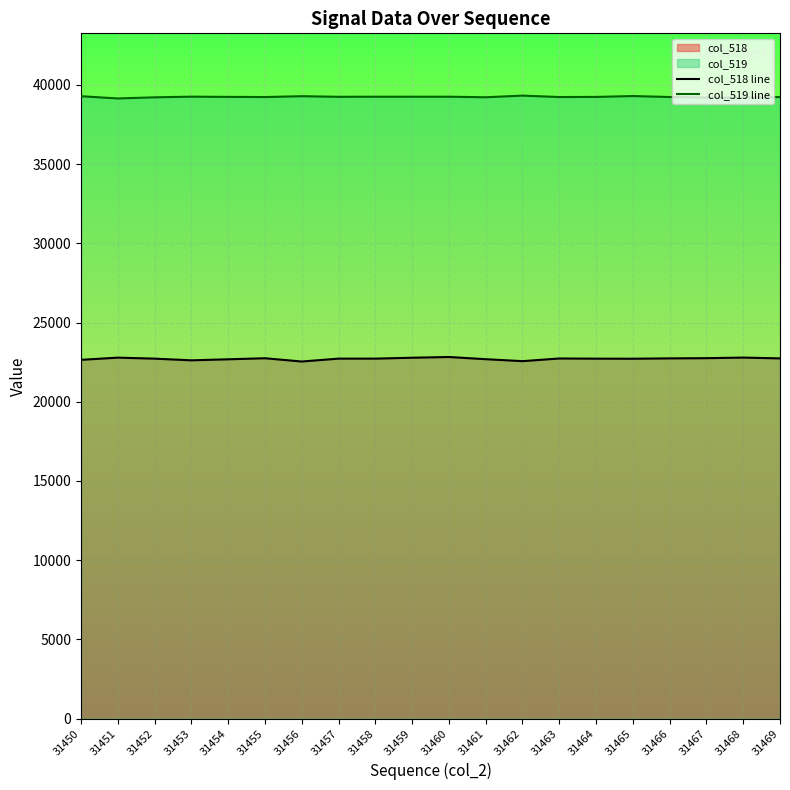

Reading left to right, what are all the values shown in this chart?

col_518 line: 22643	22782	22718	22612	22677	22743	22537	22719	22719	22776	22822	22683	22560	22728	22717	22713	22735	22748	22785	22734
col_519 line: 39285	39144	39216	39257	39243	39234	39286	39249	39254	39254	39254	39220	39323	39234	39241	39297	39235	39201	39188	39235